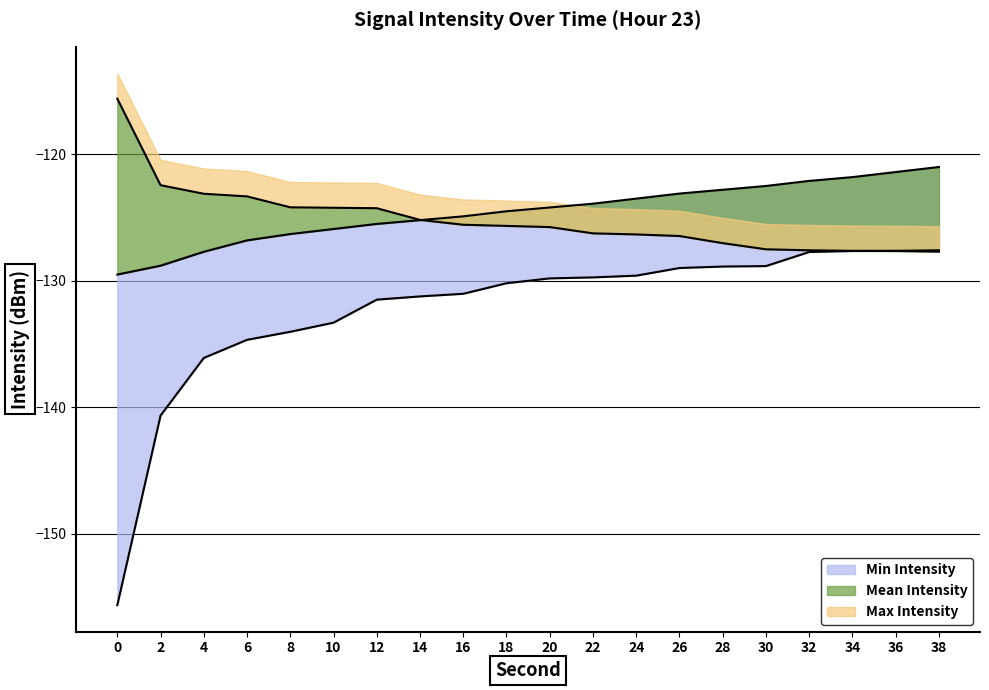

True or false: Min Intensity and Mean Intensity intersect in this chart.

False